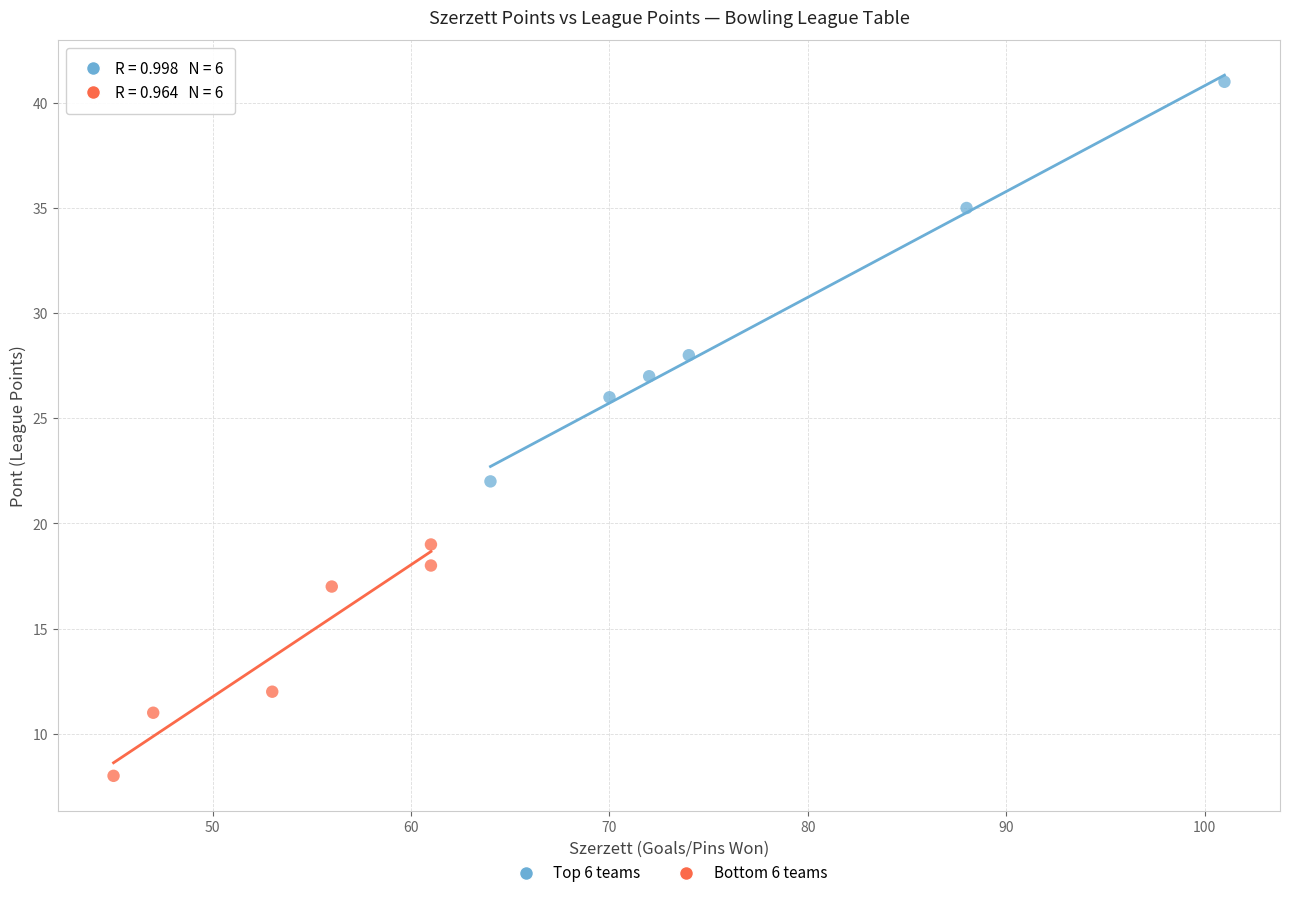

Which series reaches the maximum Y coordinate?

Top 6 teams